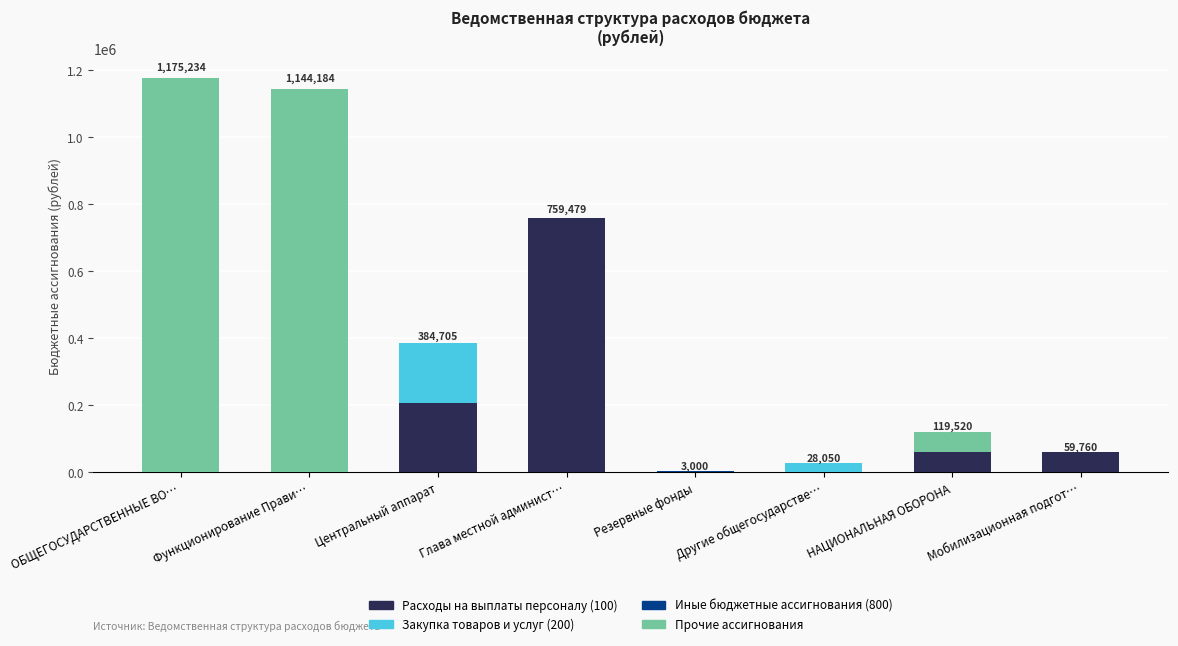

Is it true that Расходы на выплаты персоналу (100) equals -292844.9 at ОБЩЕГОСУДАРСТВЕННЫЕ ВО…?

False